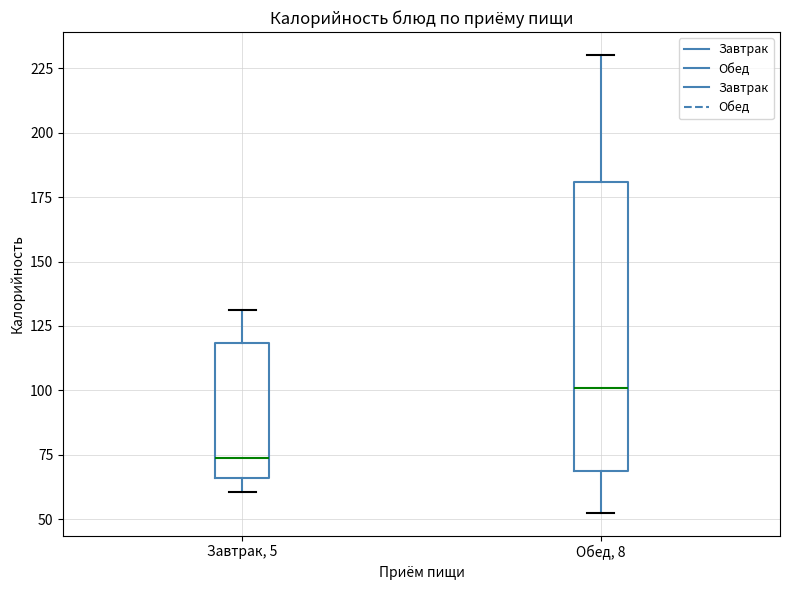

Where does the median line of the box for Обед, 8 sit on the y-axis? The values are not printed on the chart, so give them approximately, as read against the axis.

100